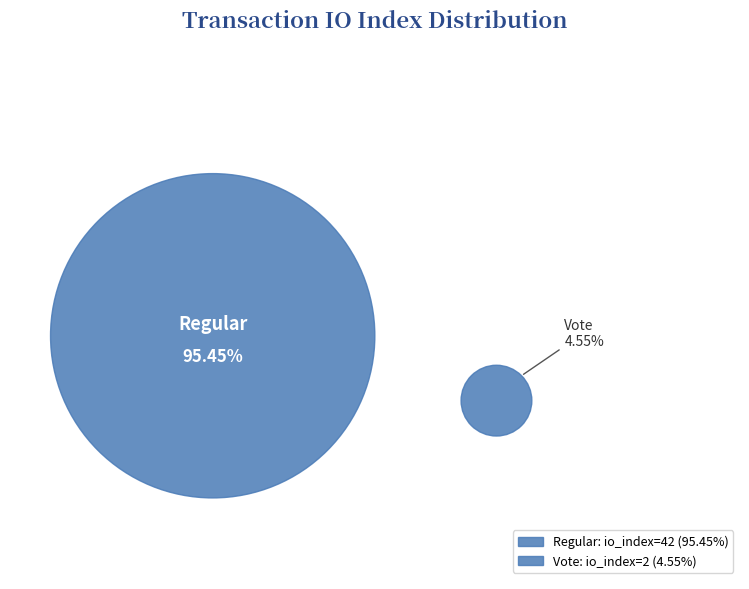

Which slice is the largest?

Regular (io_index=42)